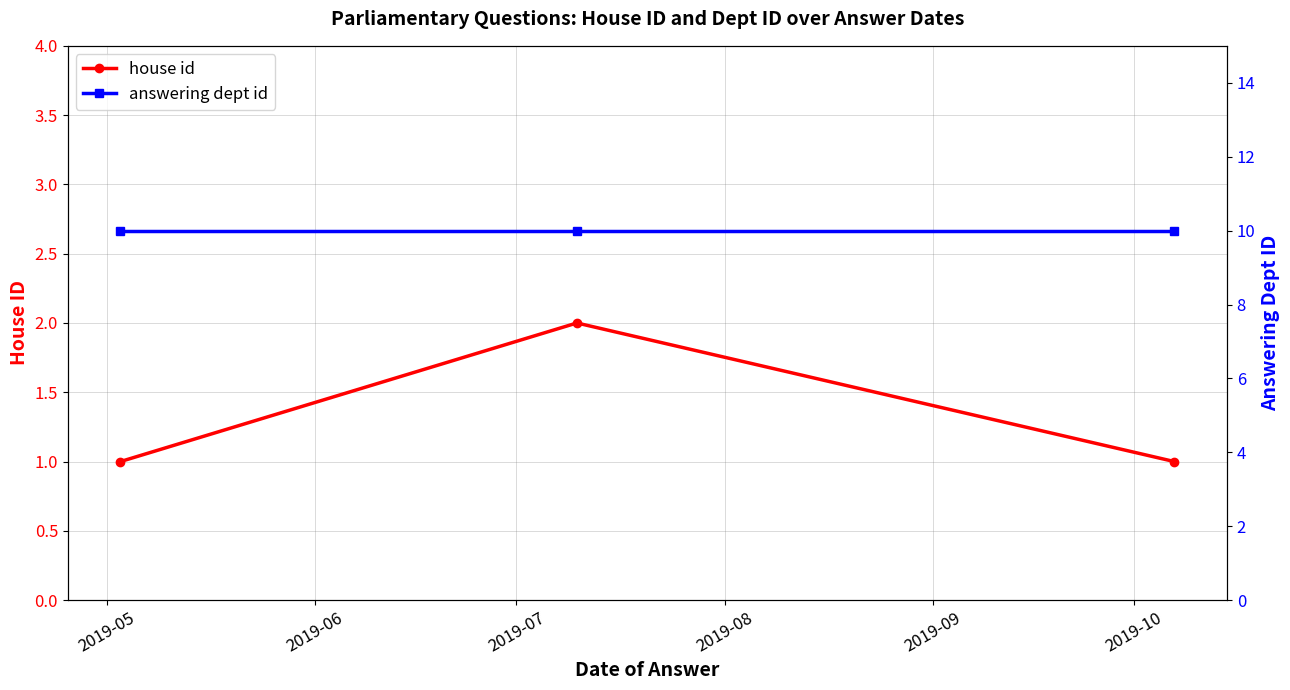

What is the value of the answering dept id point at the 1st from the left?

10